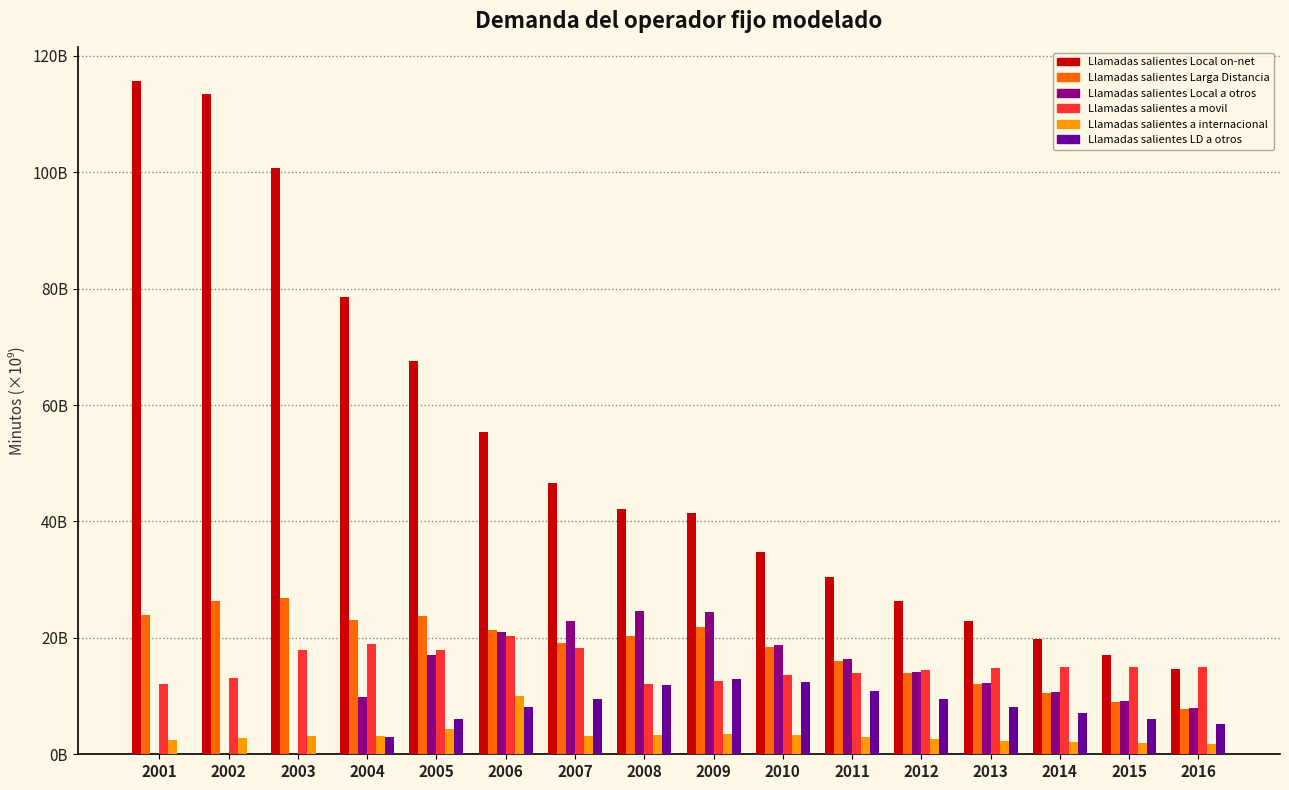

Are the bars horizontal?

No